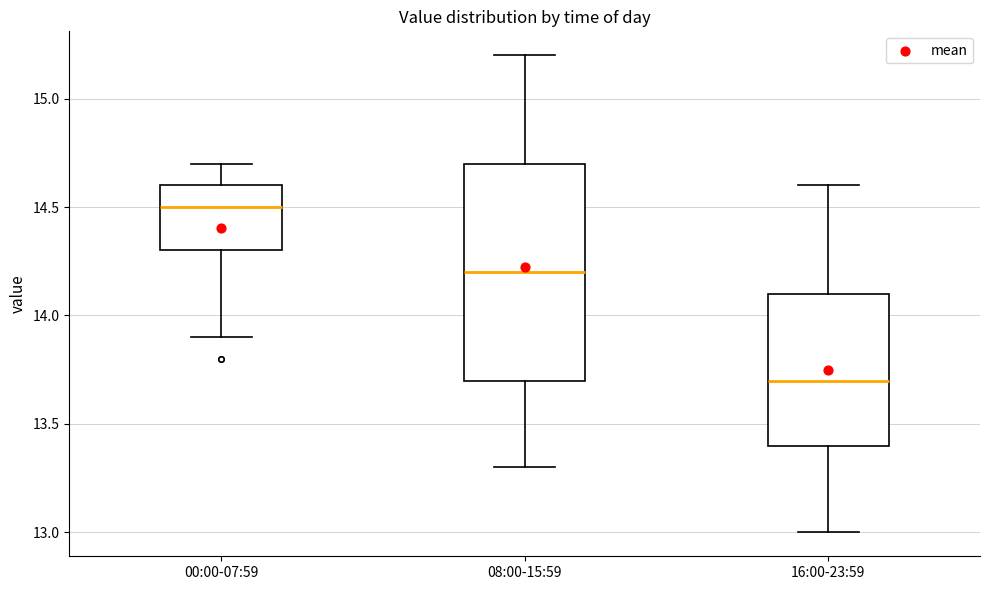

Where does the median line of the box for 08:00-15:59 sit on the y-axis? The values are not printed on the chart, so give them approximately, as read against the axis.

14.2